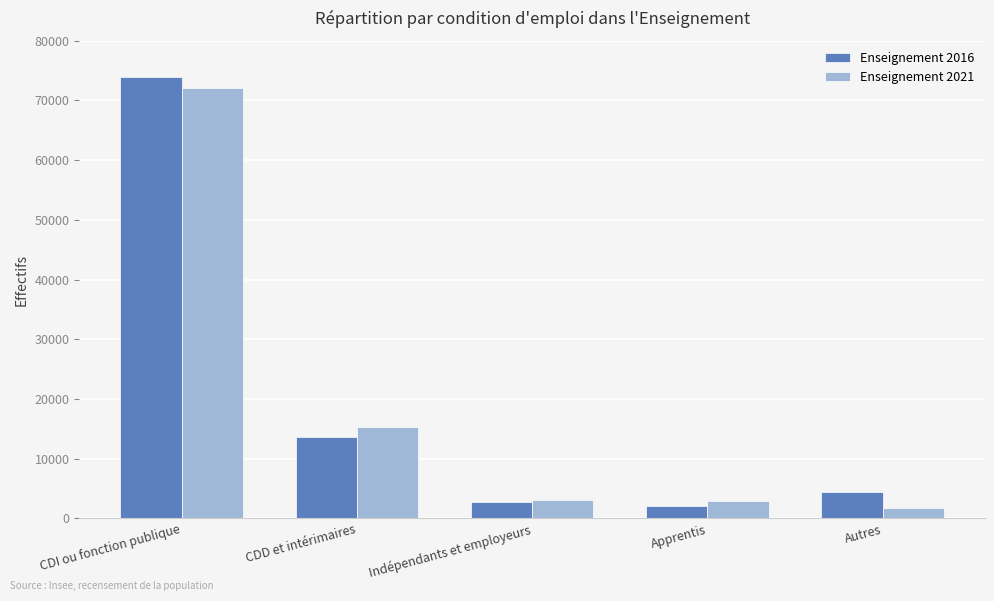

Which series has the largest range (max minus min)?

Enseignement 2016